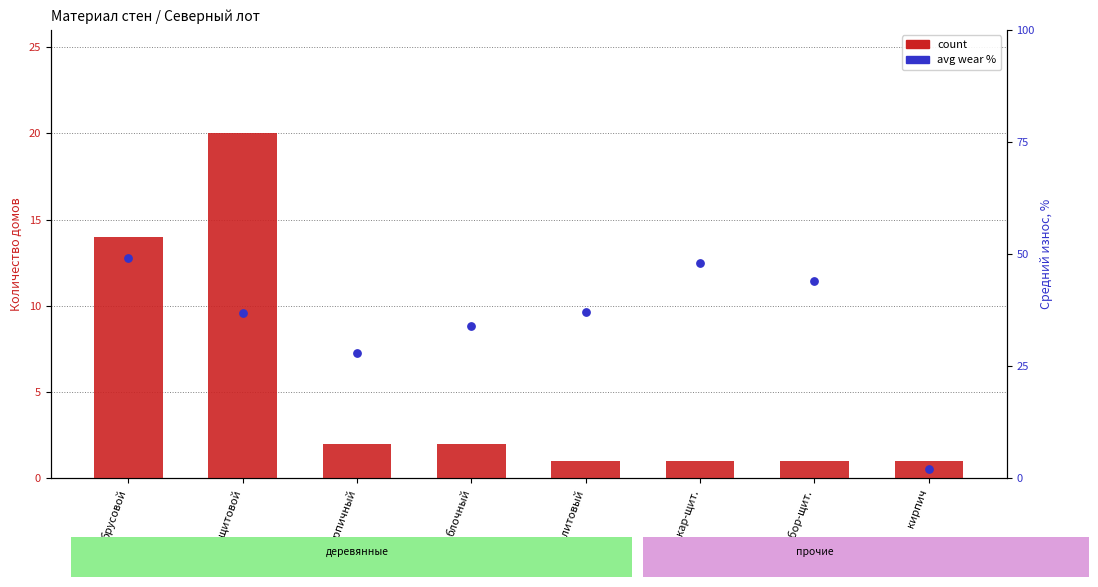

Which series has the largest total across all categories?

avg wear %